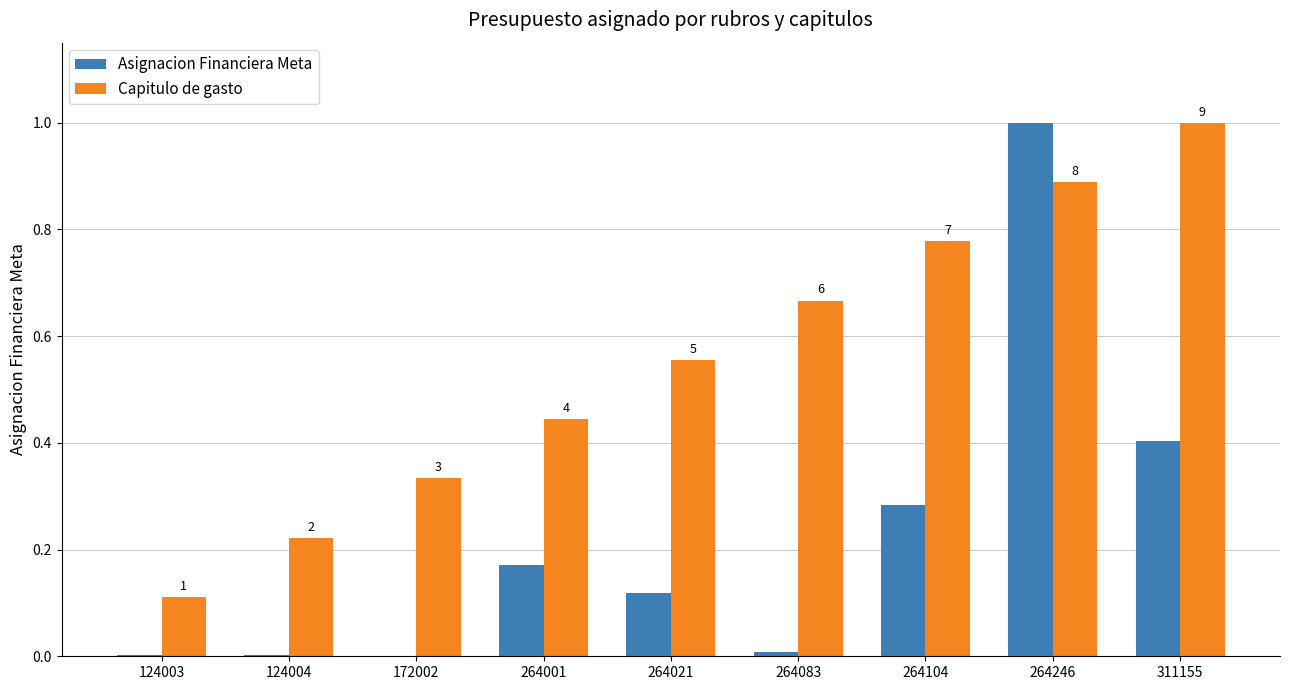

What is the value of the Asignacion Financiera Meta bar at the 9th from the left?

0.4